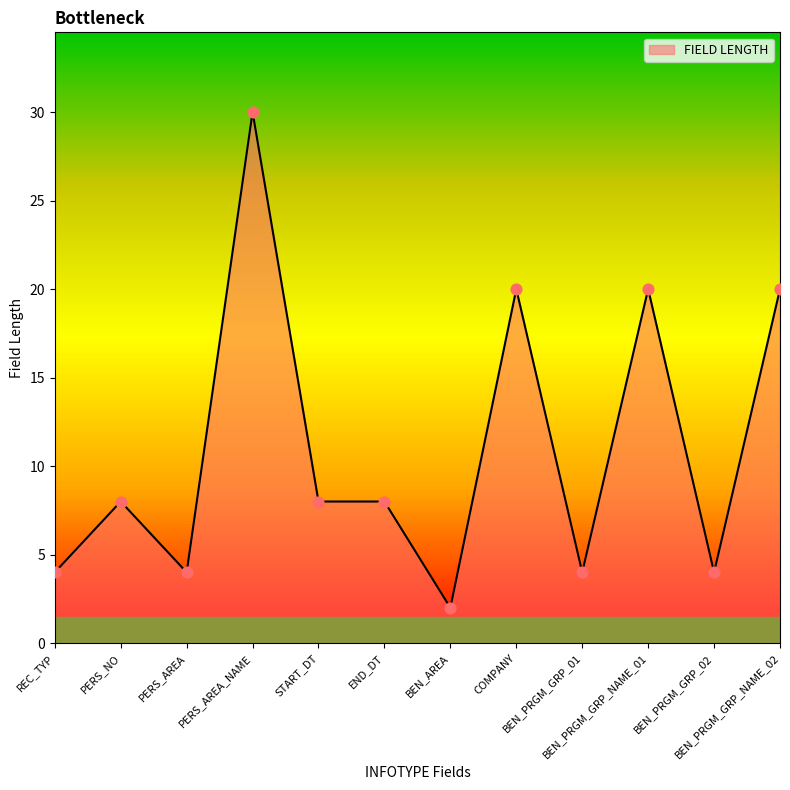

What is the ratio of the value at PERS_AREA to the value at COMPANY?

0.2